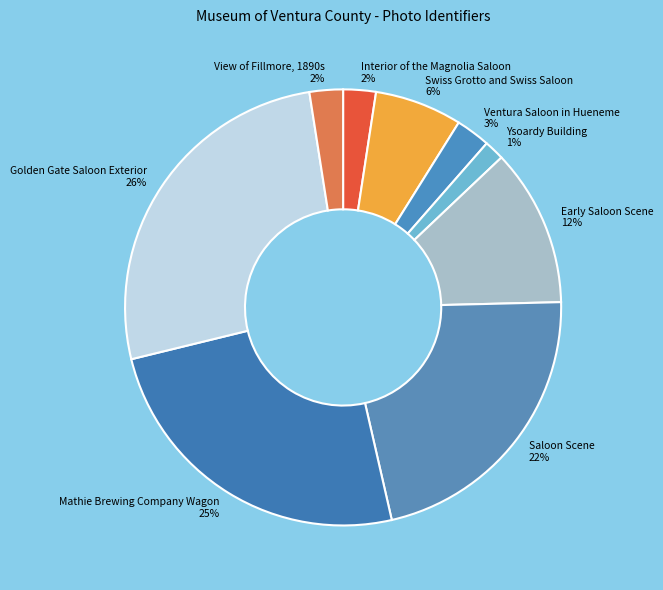

Combined, do Saloon Scene and Mathie Brewing Company Wagon account for over 50%?

No